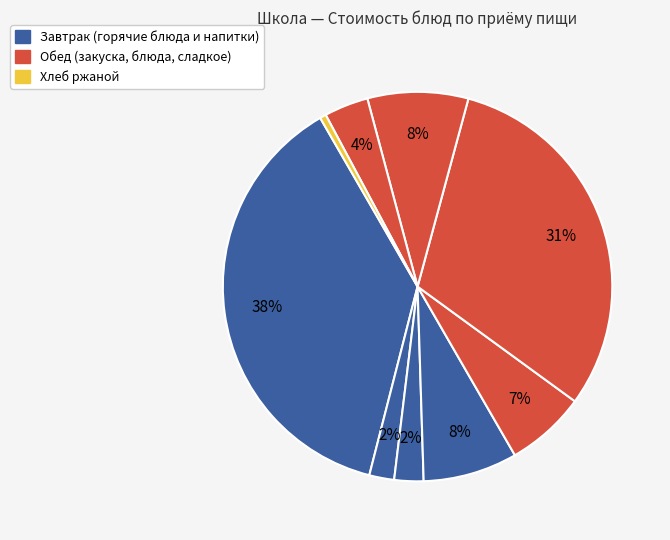

How many slices are in this pie chart?

9